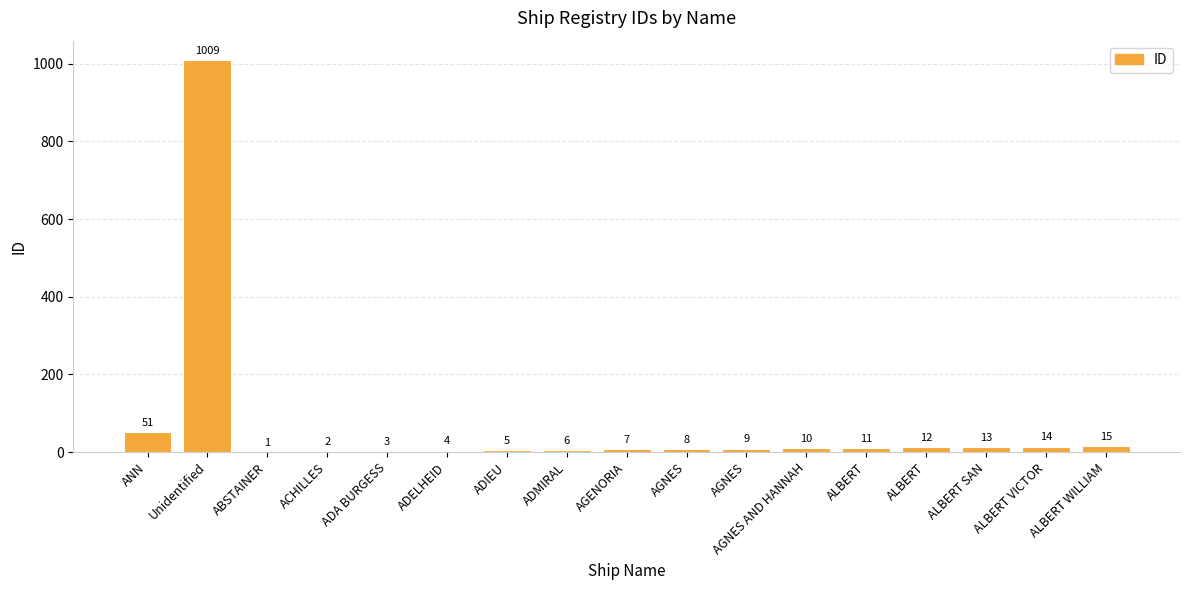

How many data points does each series have?

17